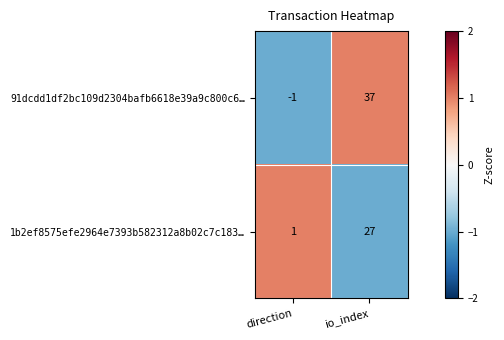

Which series changed the most between direction and io_index?

91dcdd1df2bc109d2304bafb6618e39a9c800c6…